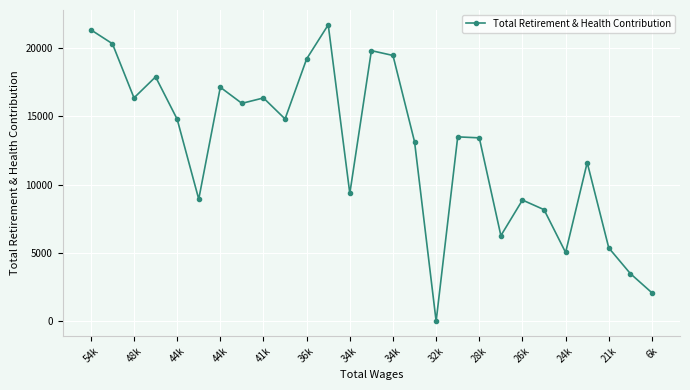

What is the greatest value displayed?

21677